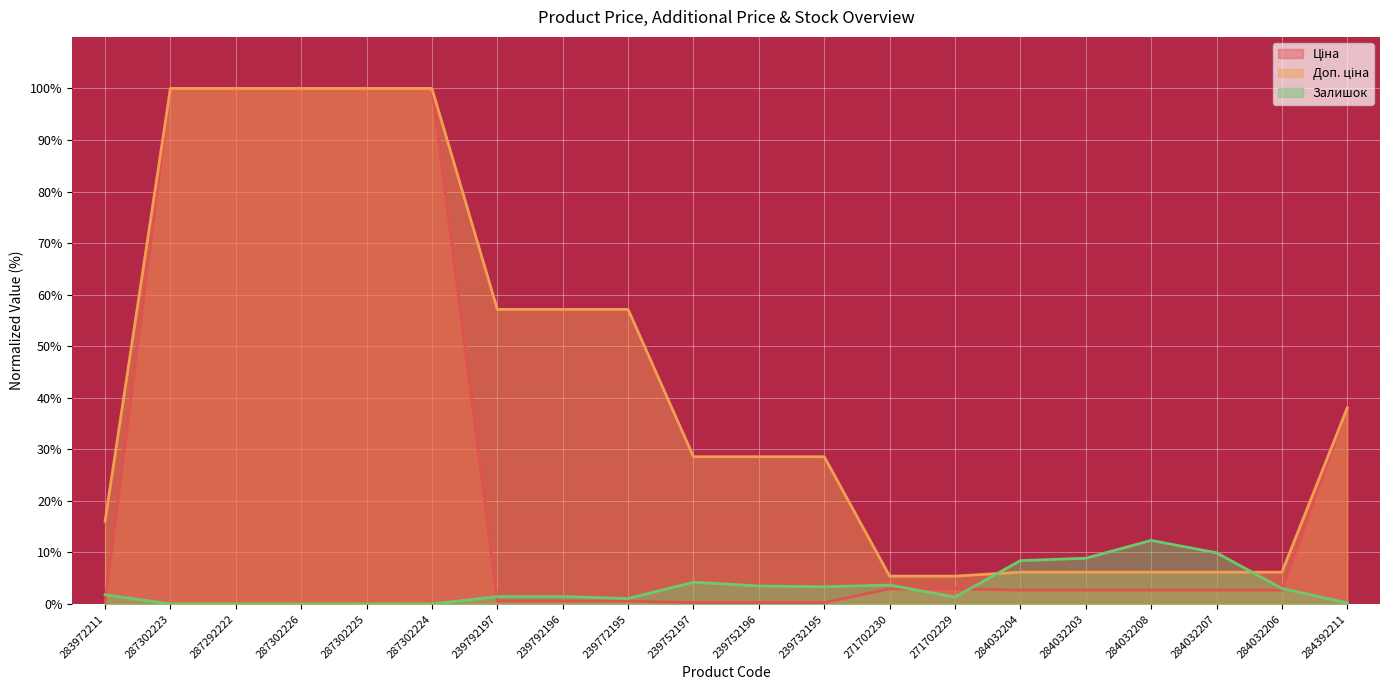

True or false: Ціна and Доп. ціна cross at least once.

False